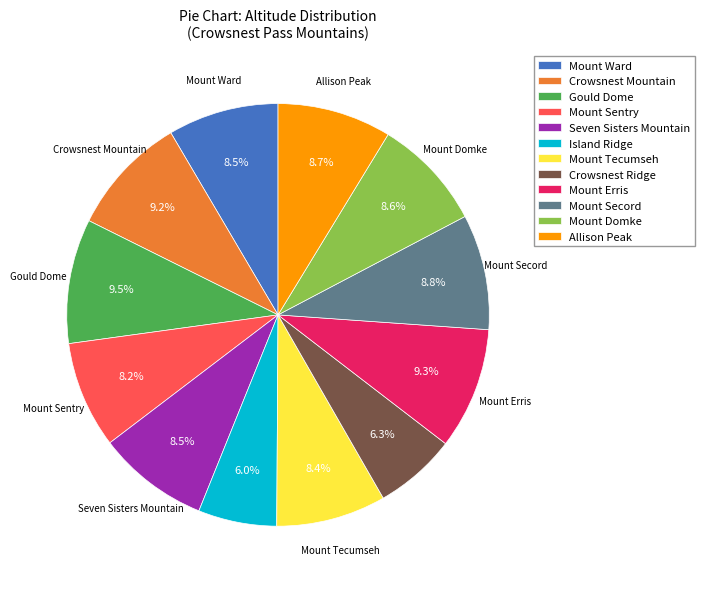

The Mount Erris slice represents 1% of the pie. True or false?

False